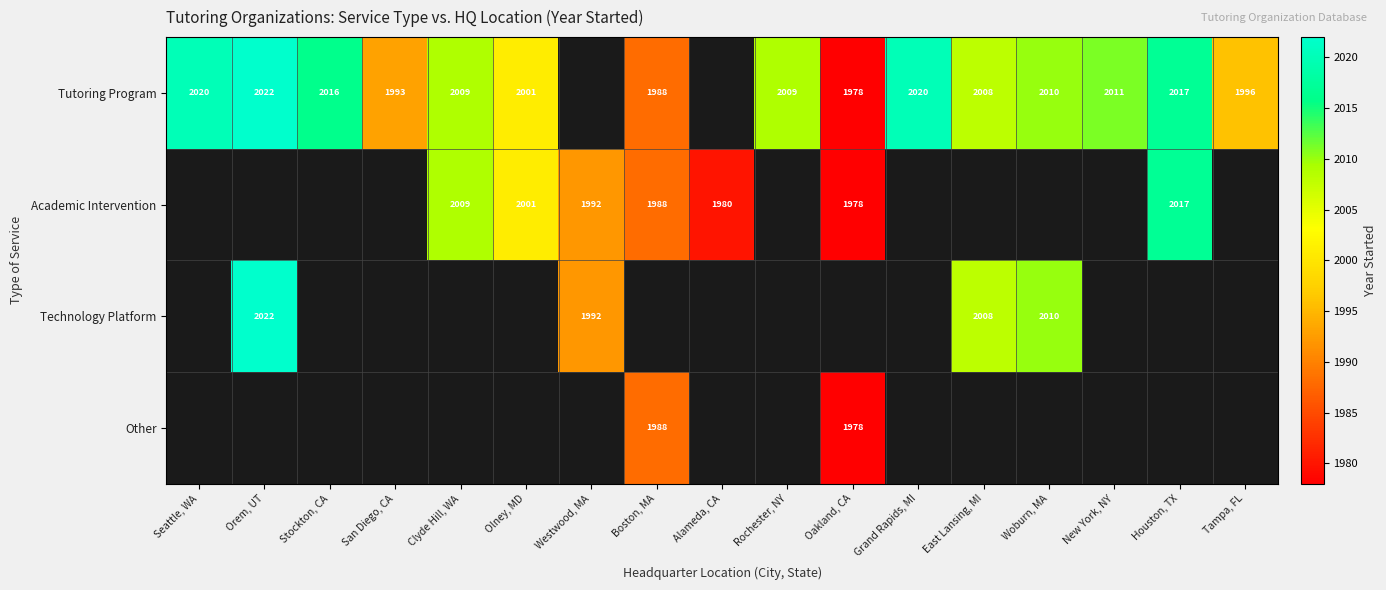

The Tutoring Program series shows 1978 at Oakland, CA. True or false?

True